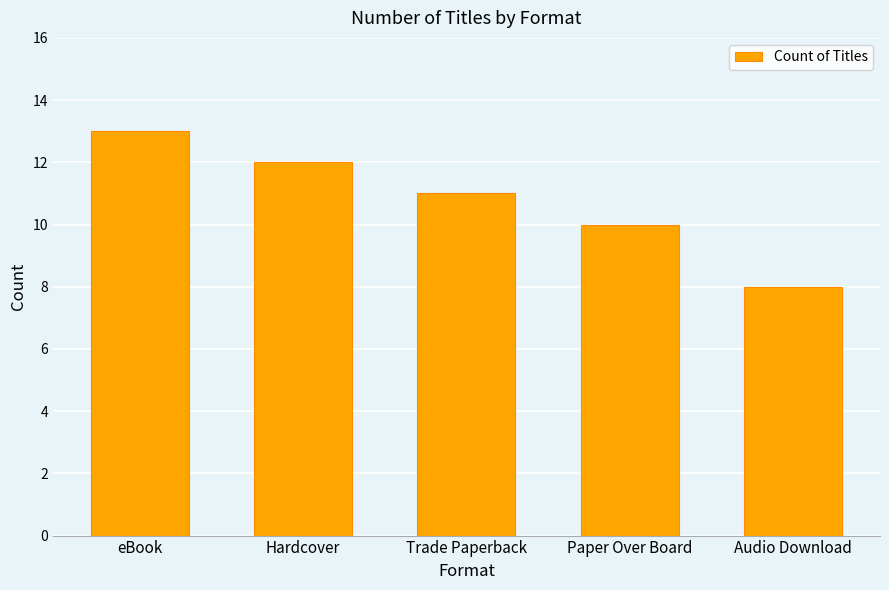

Reading right to left, list all the values displayed in this chart.

Audio Download=8	Paper Over Board=10	Trade Paperback=11	Hardcover=12	eBook=13